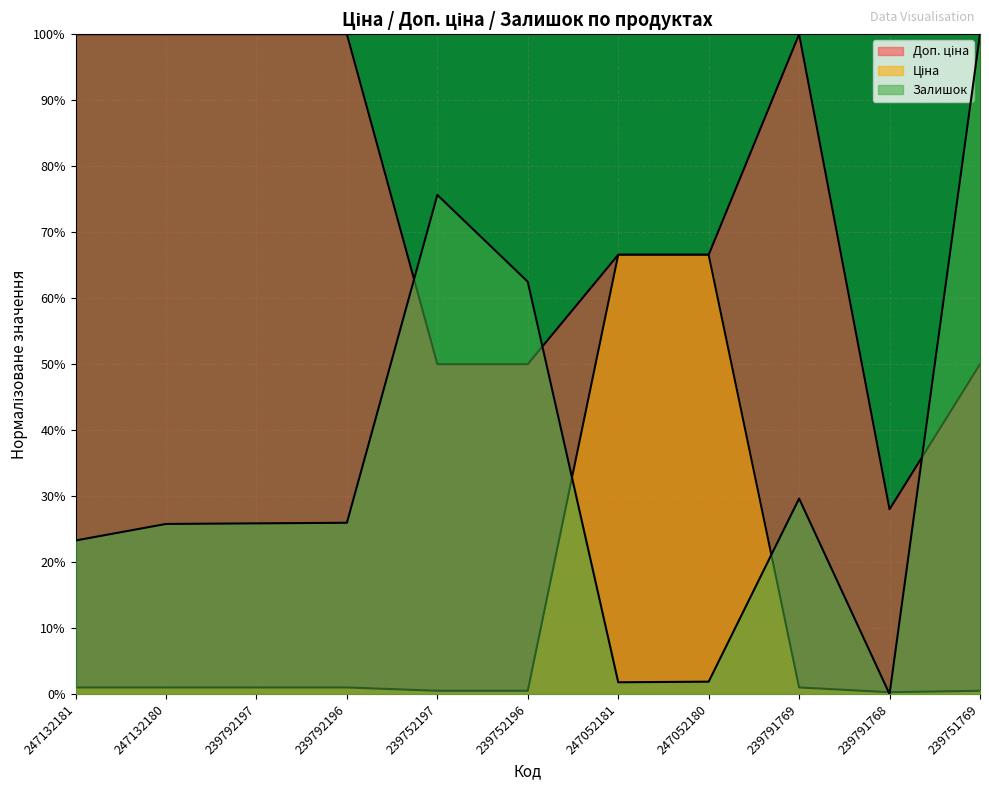

What is the total value across all series at 239791769?

1.3